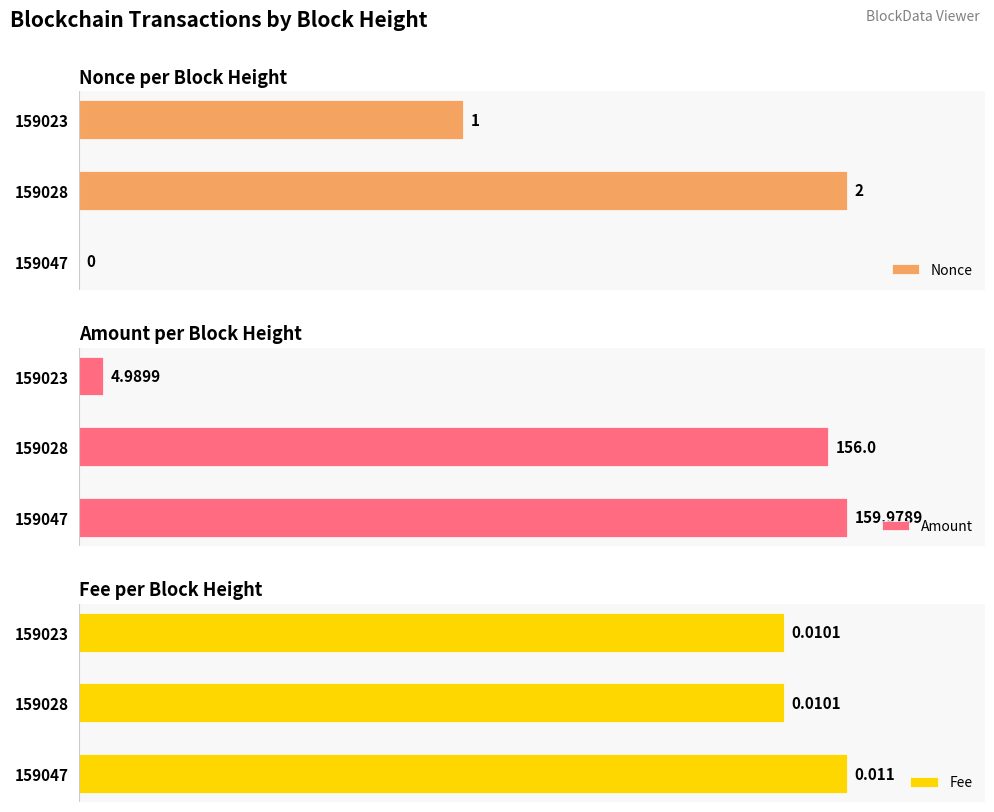

What are all the series names shown in the legend?

Nonce, Amount, Fee